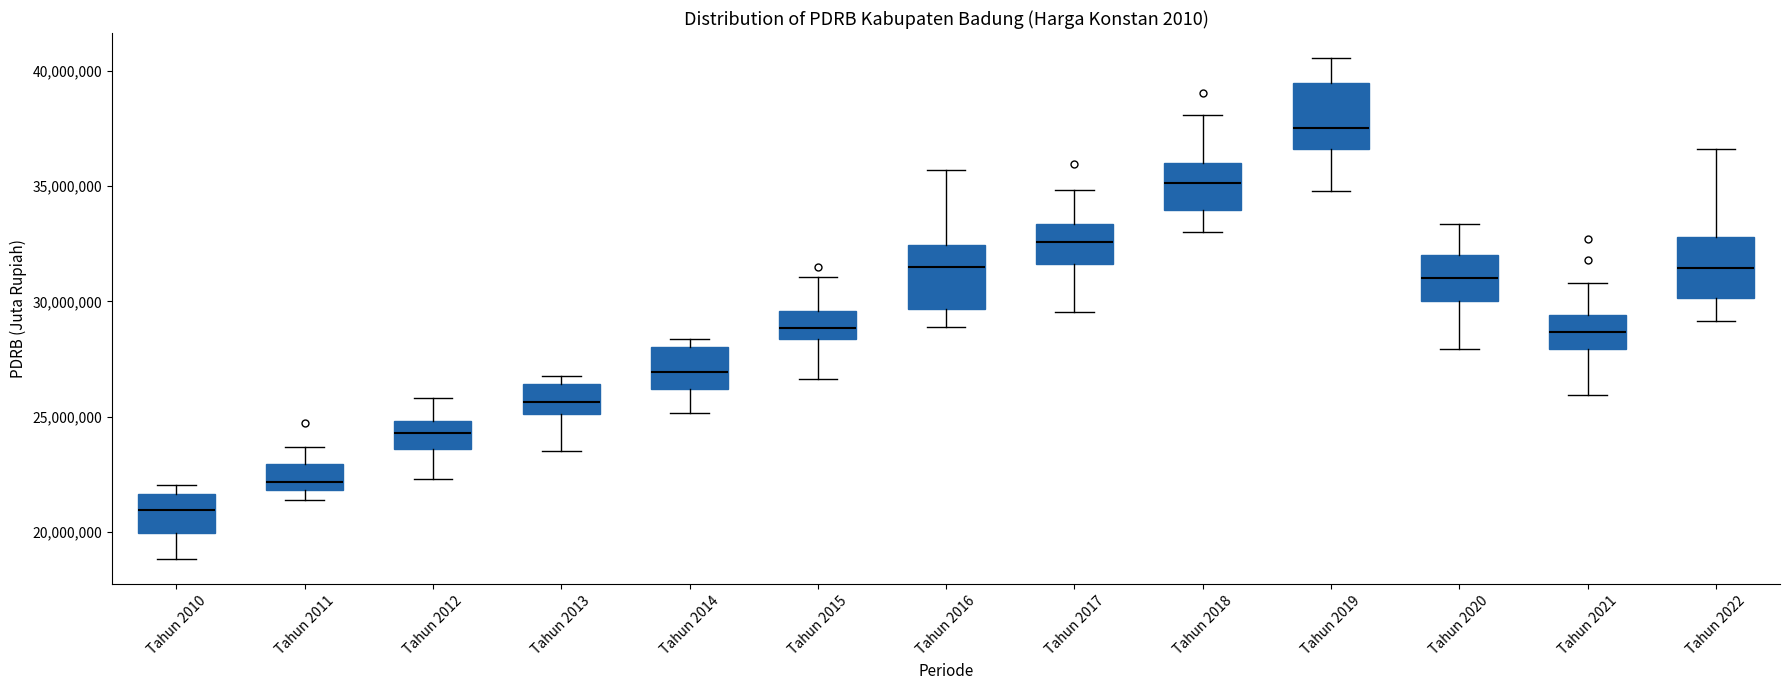

Reading left to right, read every box against the y-axis: the position of its median line, the range the box covers, and the ends of its whiskers. The values are not printed on the chart, so give them approximately, as read against the axis.

Tahun 2010: median 21000000, box 20000000 to 21500000, whiskers 19000000 to 22000000
Tahun 2011: median 22000000 (just above the box's lower edge), box 22000000 to 23000000, whiskers 21500000 to 23500000
Tahun 2012: median 24500000, box 23500000 to 25000000, whiskers 22500000 to 26000000
Tahun 2013: median 25500000, box 25000000 to 26500000, whiskers 23500000 to 27000000
Tahun 2014: median 27000000, box 26000000 to 28000000, whiskers 25000000 to 28500000
Tahun 2015: median 29000000, box 28500000 to 29500000, whiskers 26500000 to 31000000
Tahun 2016: median 31500000, box 29500000 to 32500000, whiskers 29000000 to 35500000
Tahun 2017: median 32500000, box 31500000 to 33500000, whiskers 29500000 to 35000000
Tahun 2018: median 35000000, box 34000000 to 36000000, whiskers 33000000 to 38000000
Tahun 2019: median 37500000, box 36500000 to 39500000, whiskers 35000000 to 40500000
Tahun 2020: median 31000000, box 30000000 to 32000000, whiskers 28000000 to 33500000
Tahun 2021: median 28500000, box 28000000 to 29500000, whiskers 26000000 to 31000000
Tahun 2022: median 31500000, box 30000000 to 33000000, whiskers 29000000 to 36500000